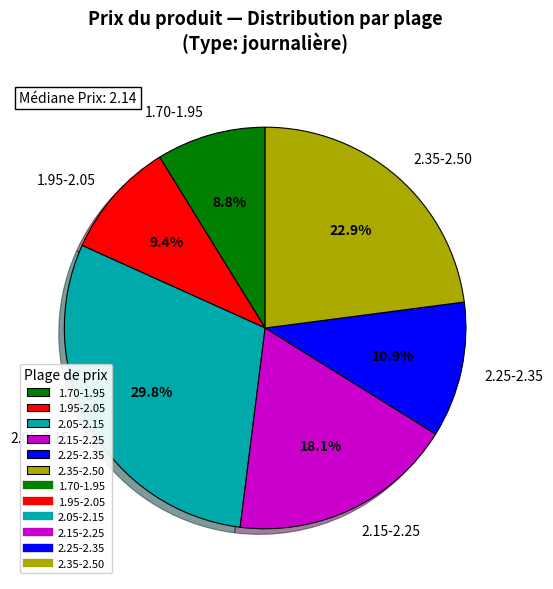

Rank the categories by value from highest to lowest.

2.05-2.15, 2.35-2.50, 2.15-2.25, 2.25-2.35, 1.95-2.05, 1.70-1.95